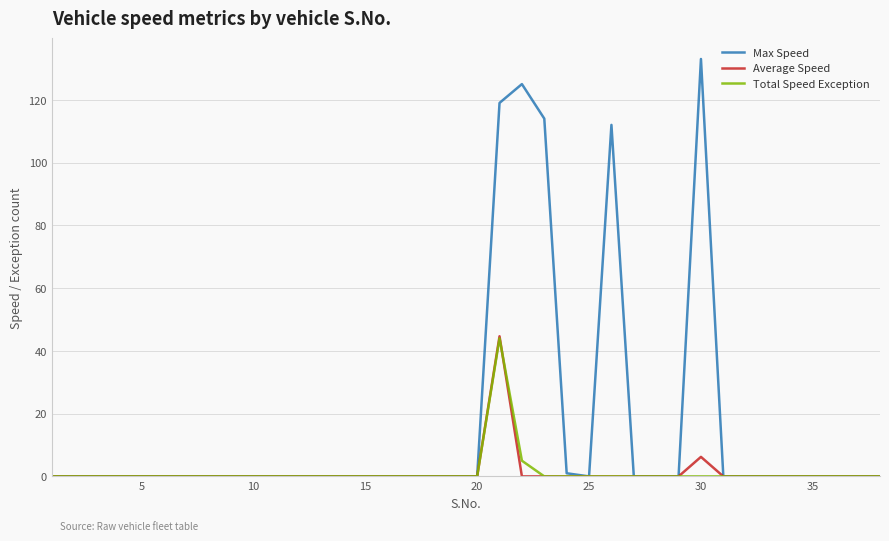

What is the maximum value shown in the chart?

133.0